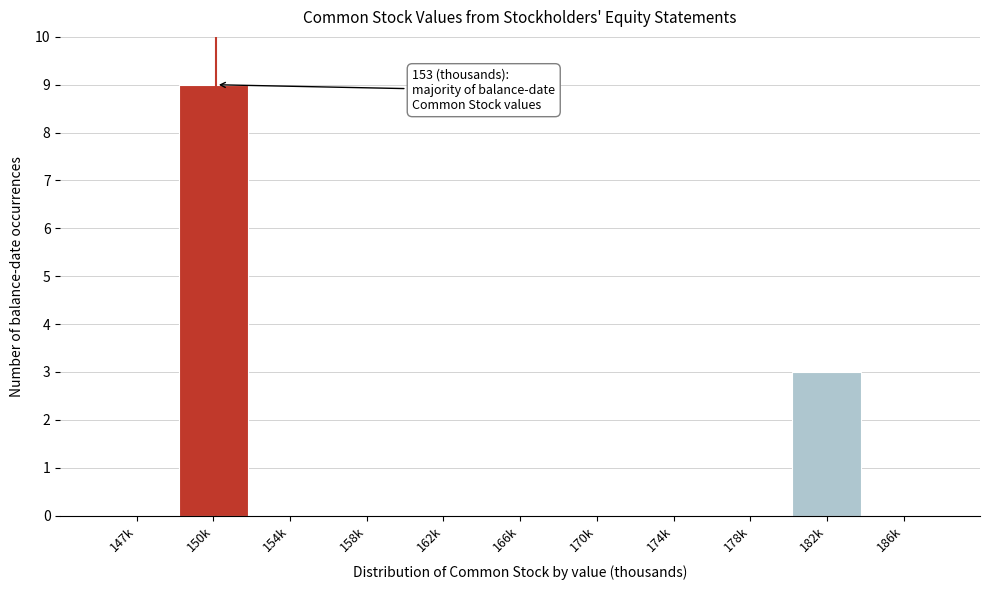

Reading left to right, list all the values displayed in this chart.

147k=0	150k=9	154k=0	158k=0	162k=0	166k=0	170k=0	174k=0	178k=0	182k=3	186k=0